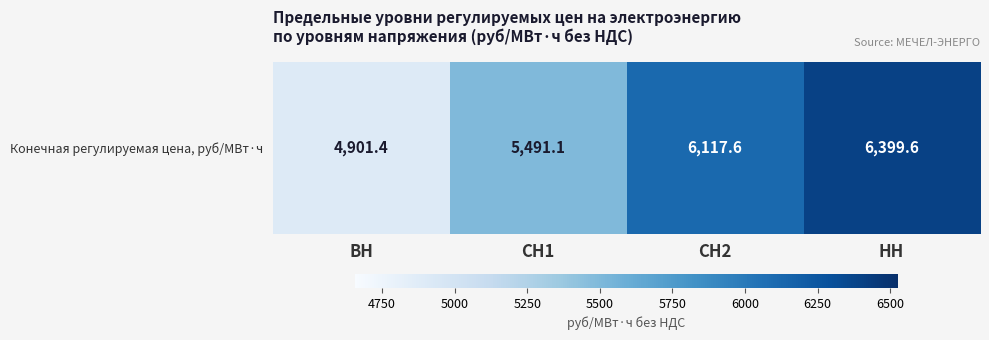

What is the difference between the maximum and minimum values?

1498.2